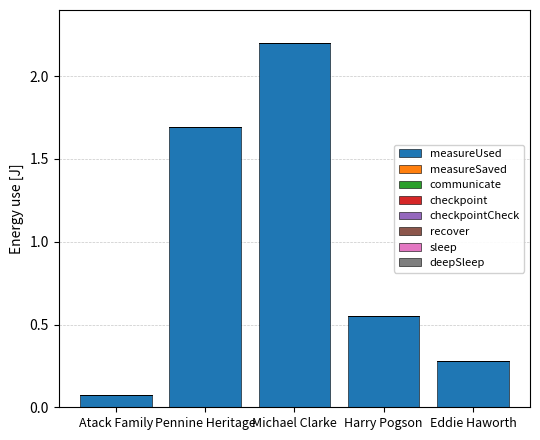

At which category is the sum across all series the highest?

Michael Clarke